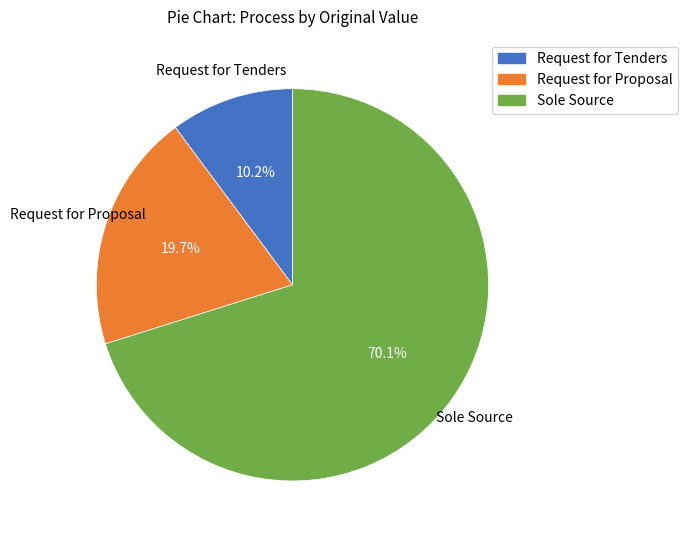

How many segments does this pie chart have?

3